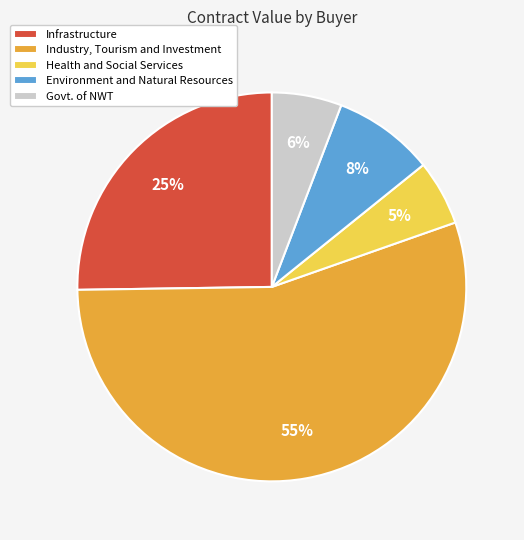

Which category has the biggest portion of the pie?

Industry, Tourism and Investment